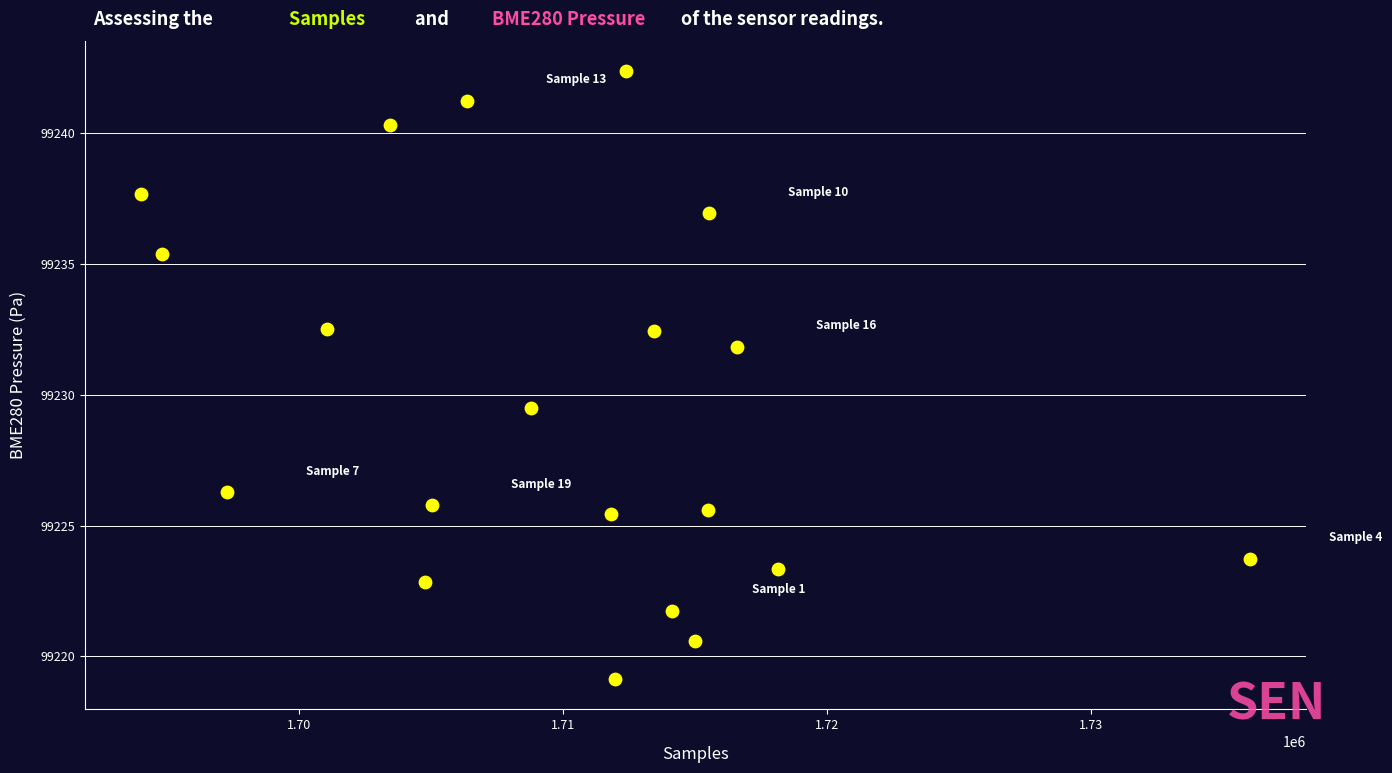

What Y value in the scatter plot is closest to 99230?

99229.5